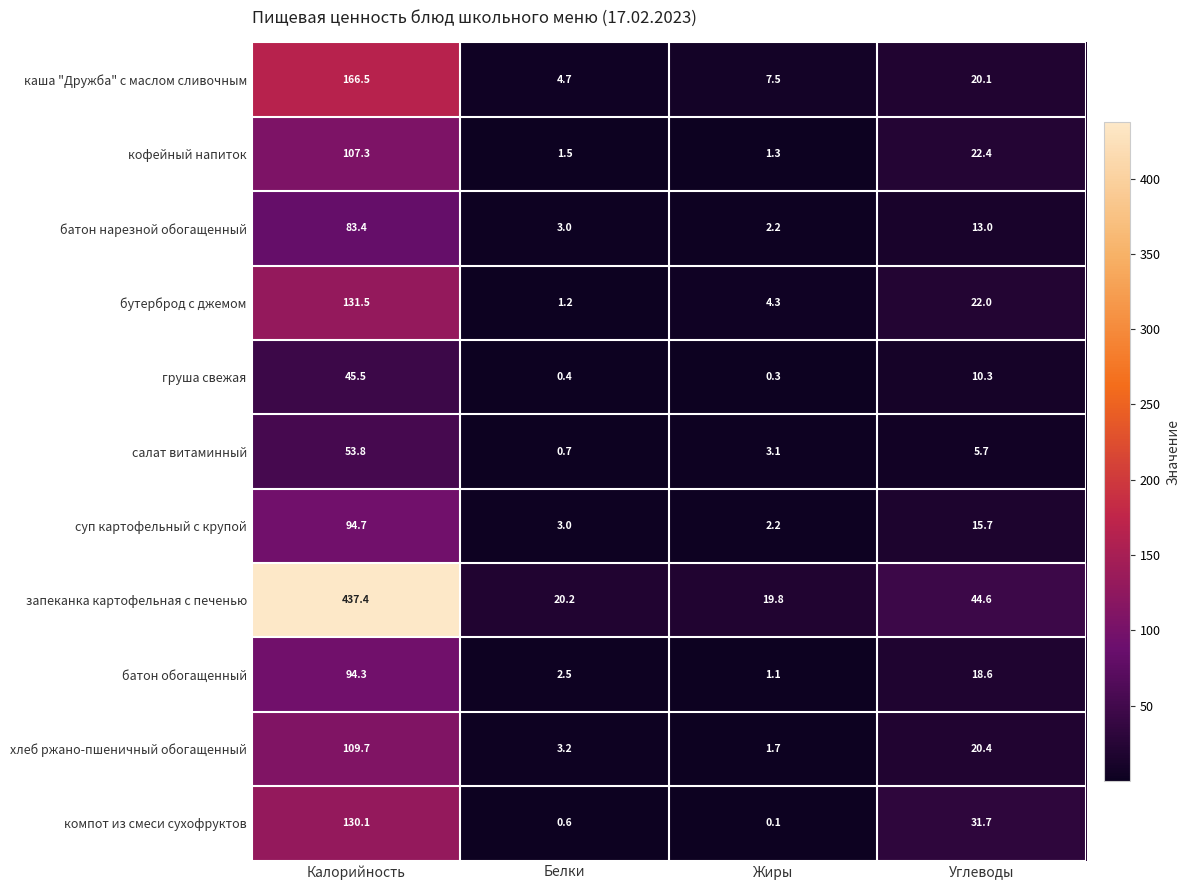

Rank the categories by салат витаминный value from lowest to highest.

Белки, Жиры, Углеводы, Калорийность